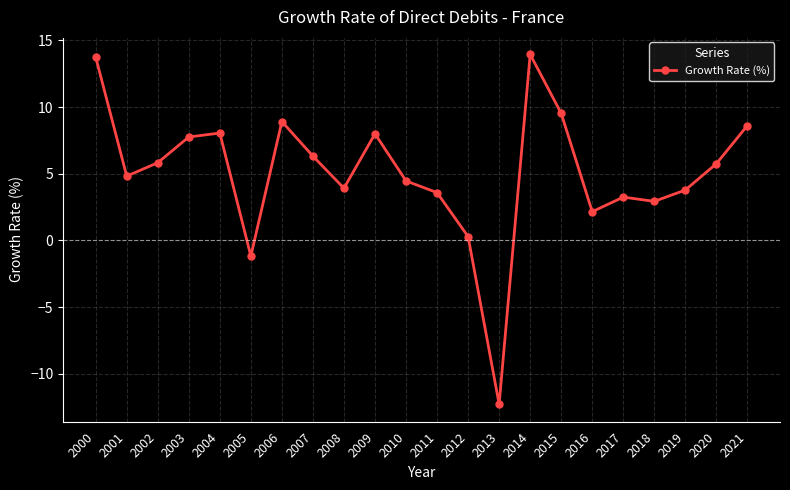

Which has a higher value, 2014 or 2018?

2014